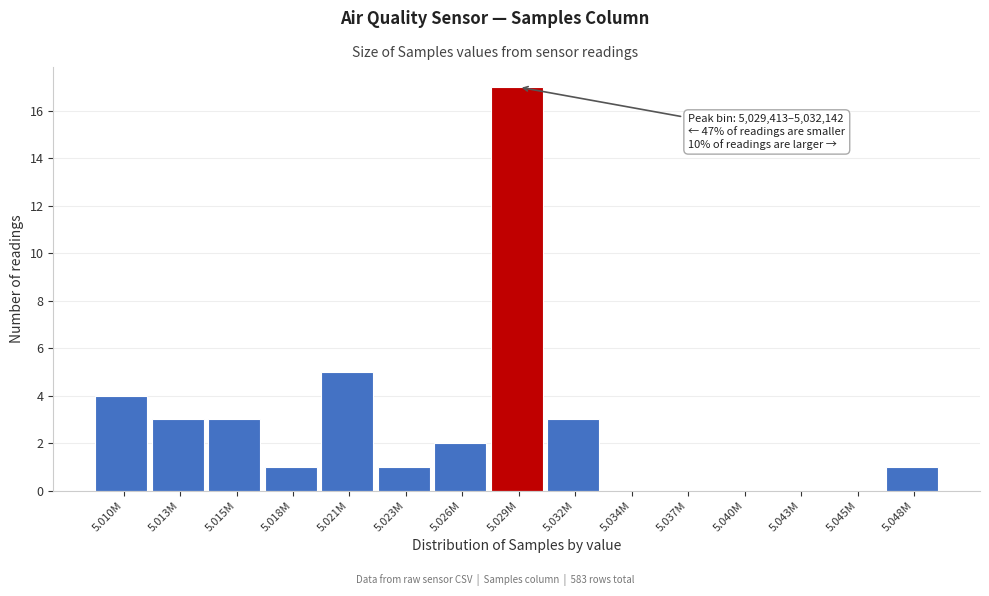

Reading right to left, transcribe all the data shown in this chart.

5.048M=1	5.045M=0	5.043M=0	5.040M=0	5.037M=0	5.034M=0	5.032M=3	5.029M=17	5.026M=2	5.023M=1	5.021M=5	5.018M=1	5.015M=3	5.013M=3	5.010M=4